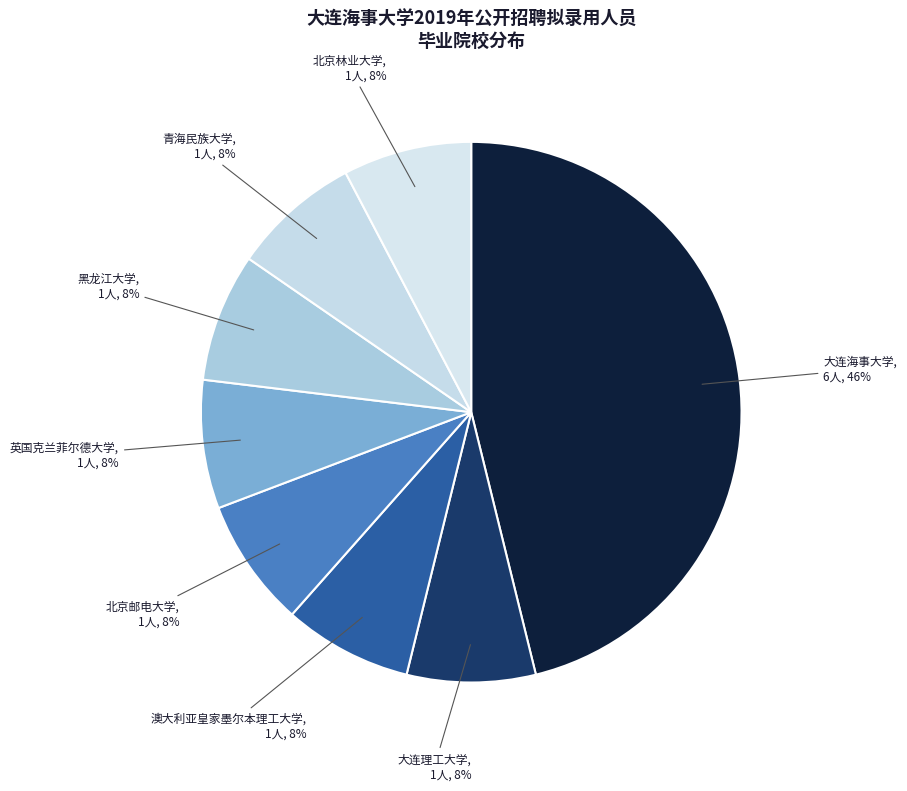

Is 北京林业大学 the majority of the pie?

No